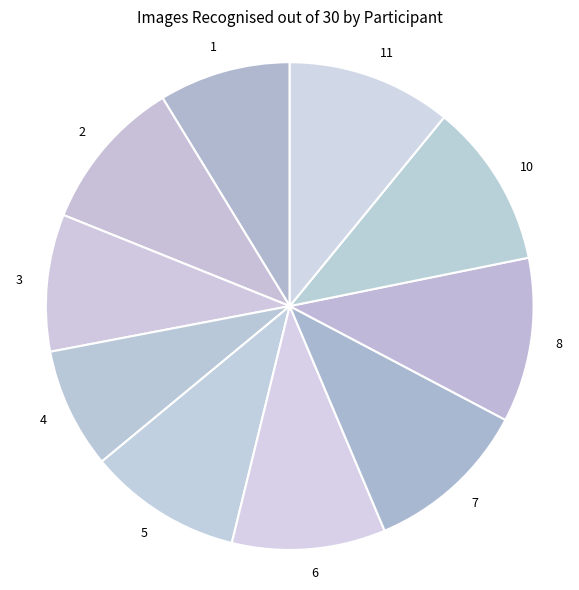

Rank the categories by value from lowest to highest.

4, 1, 3, 2, 5, 6, 7, 8, 10, 11